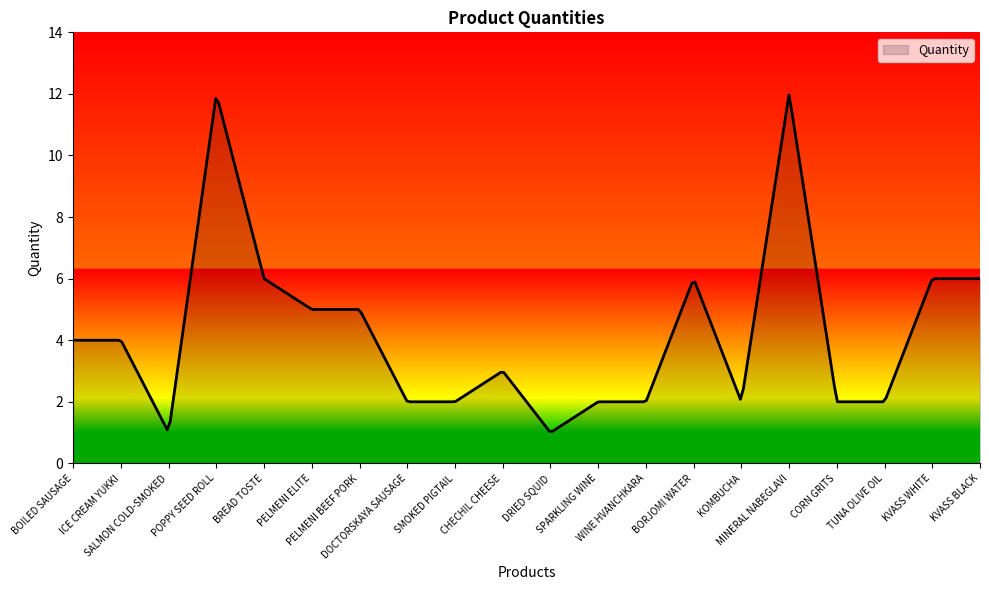

What is the difference between the maximum and minimum values?

10.9